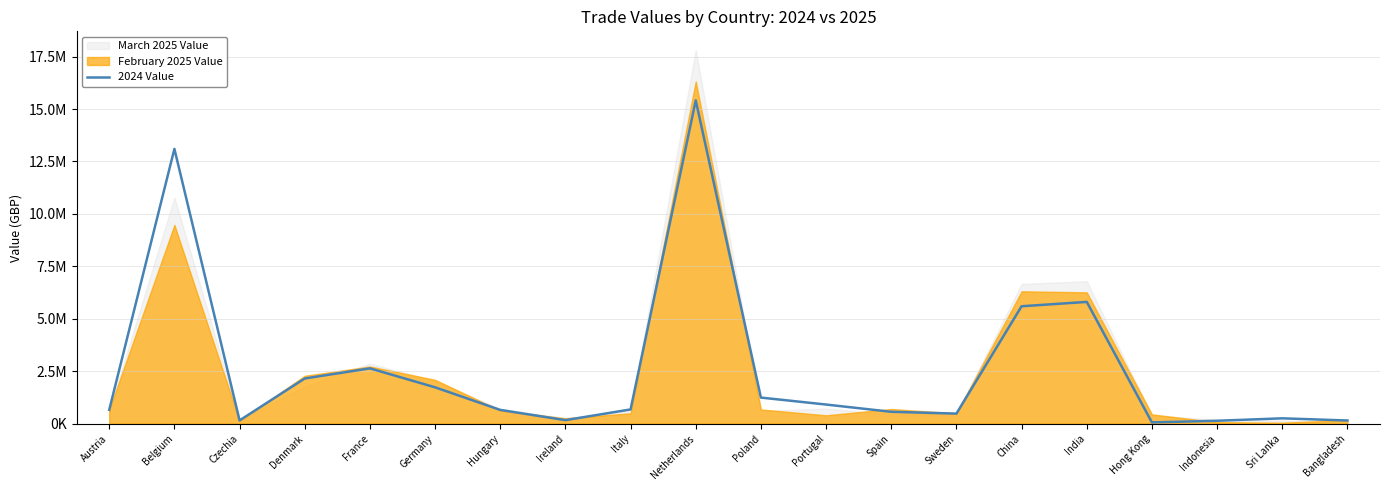

At which label is the value closest to 7735121?

India